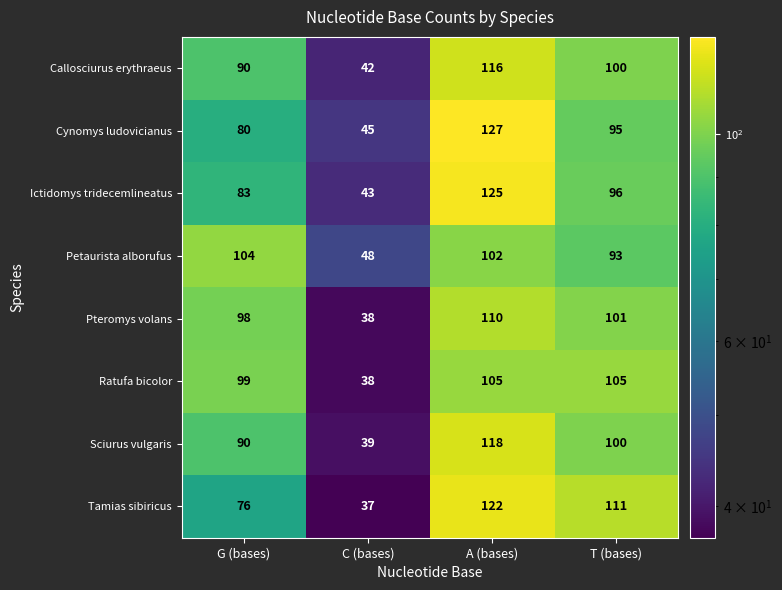

Which series has the largest range (max minus min)?

Tamias sibiricus